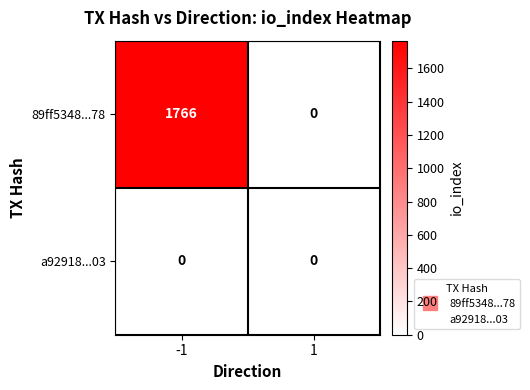

What is the total value across all series at -1?

1766